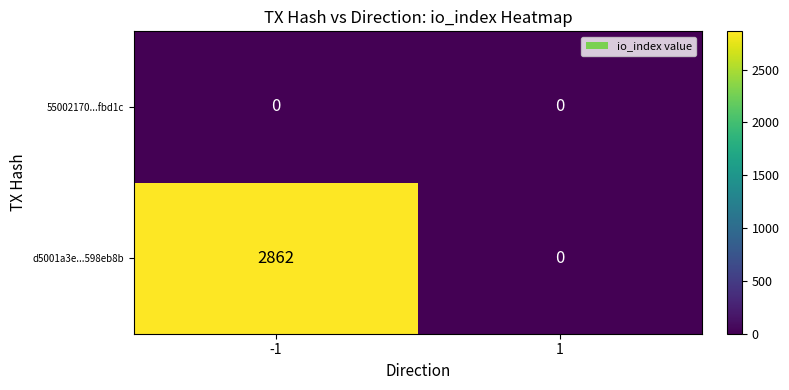

Which series has the largest range (max minus min)?

d5001a3e...598eb8b